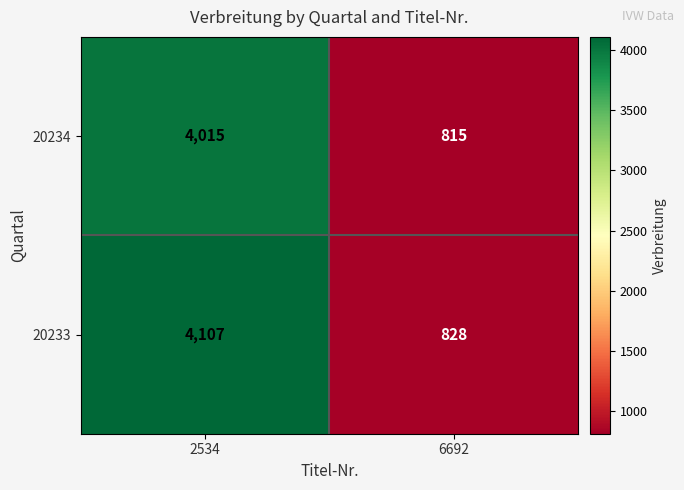

Reading left to right, what are all the values shown in this chart?

20234: 2534=4015	6692=815
20233: 2534=4107	6692=828